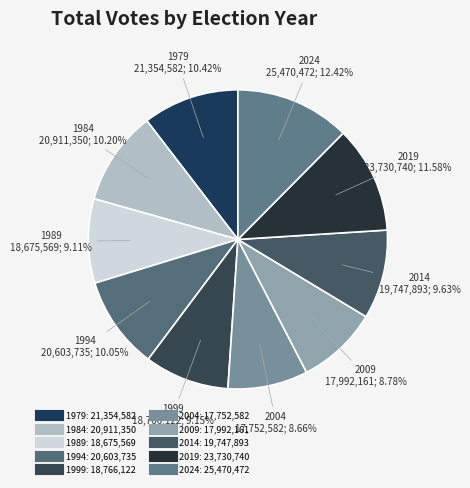

What percentage is the 2004 slice, to the nearest percent?

9%